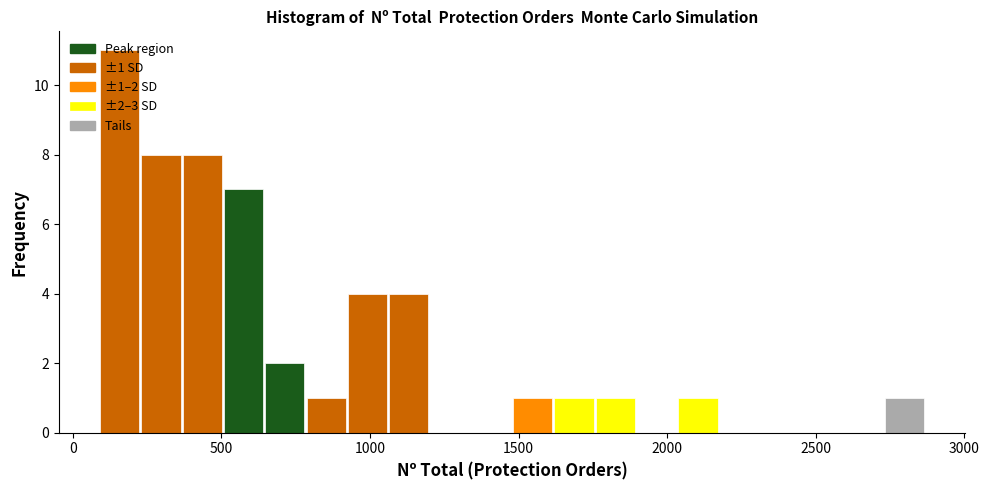

Read against the x-axis, roughly where is the centre of the tallest bar?

150